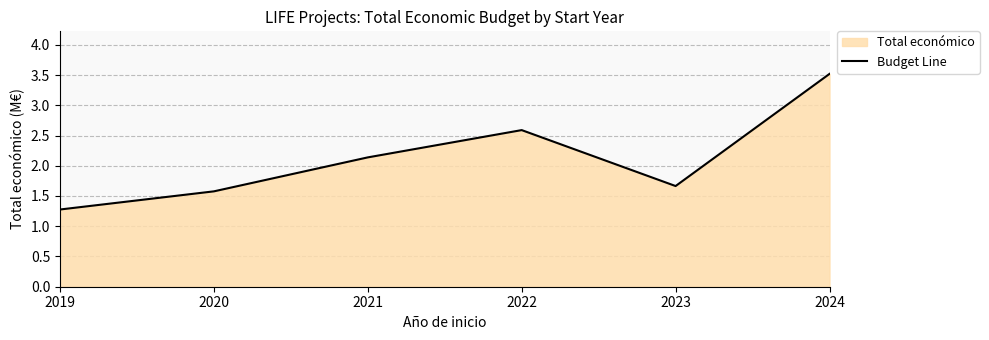

True or false: the data has more than 2 interior local peaks.

False